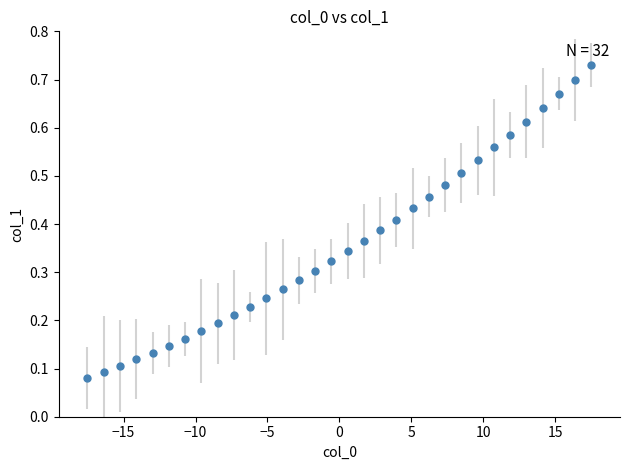

What is the range of X values (max minus min)?

35.0